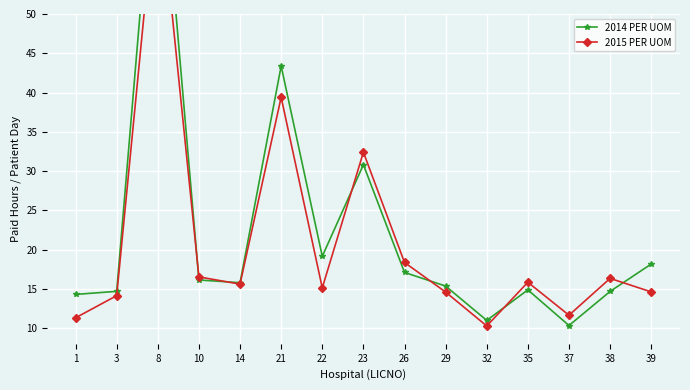

Is it true that 2015 PER UOM equals 6.2 at 29?

False